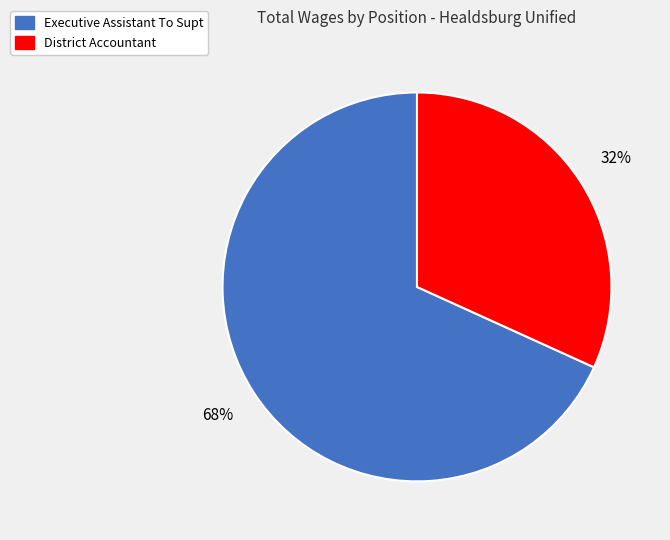

To the nearest percent, what is the combined percentage of Executive Assistant To Supt and District Accountant?

100%